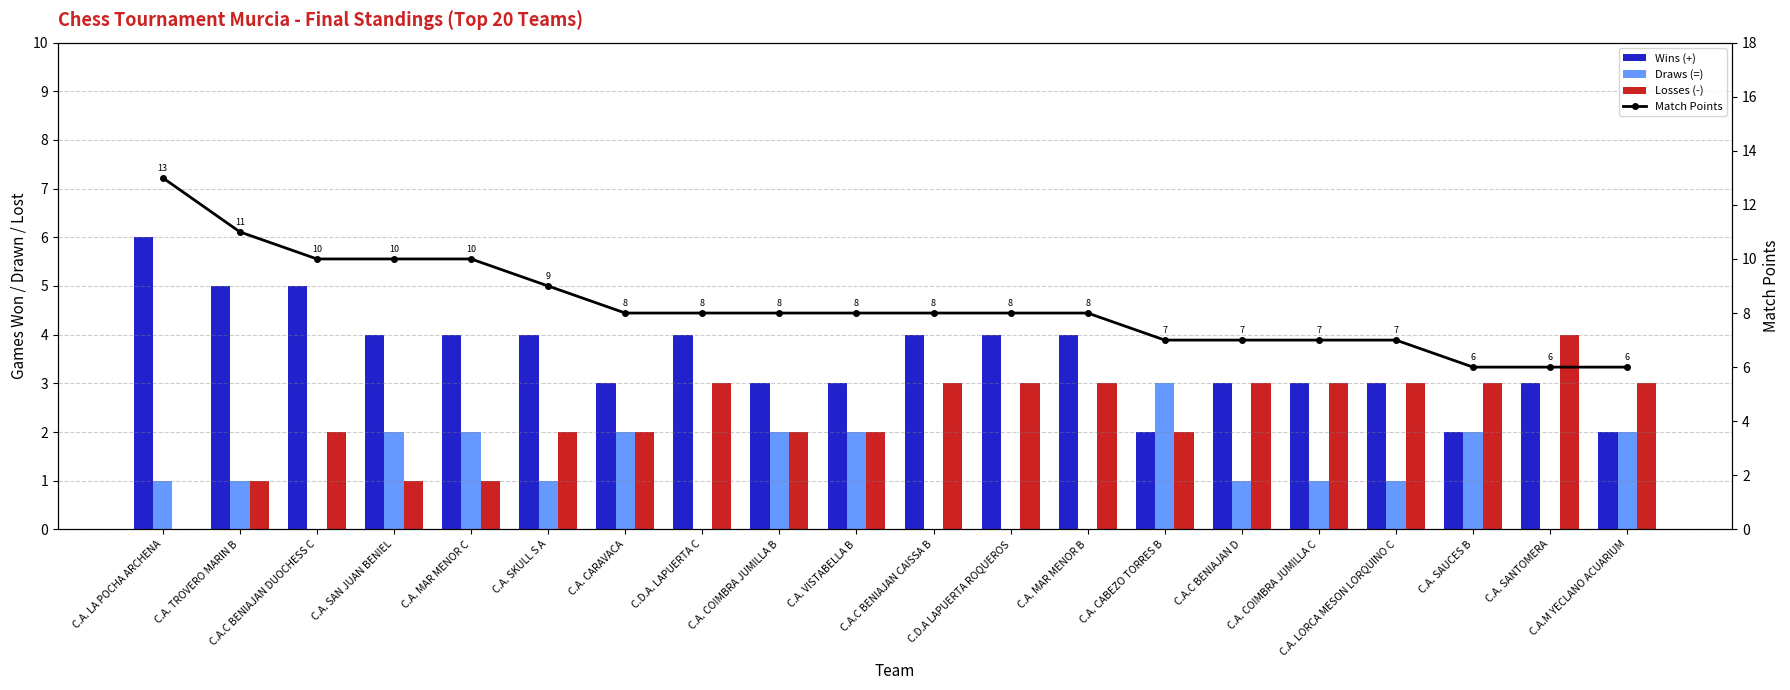

At C.A. MAR MENOR B, list the series in order from smallest to largest.

Draws (=), Losses (-), Wins (+), Match Points